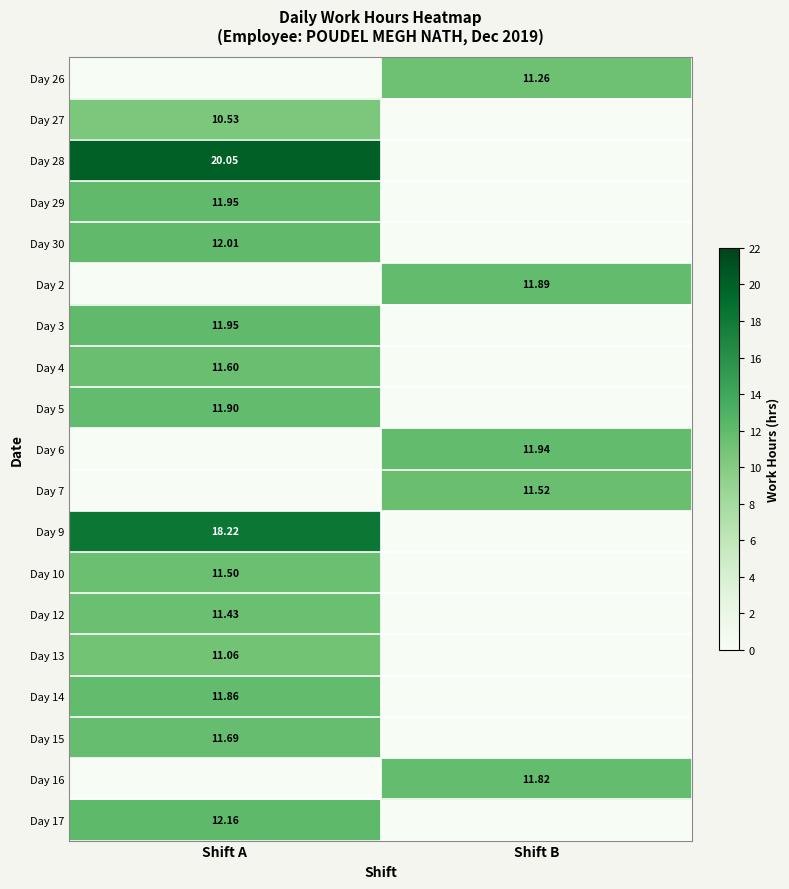

Is the value of Day 7 at Shift B greater than the value of Day 28 at Shift A?

No